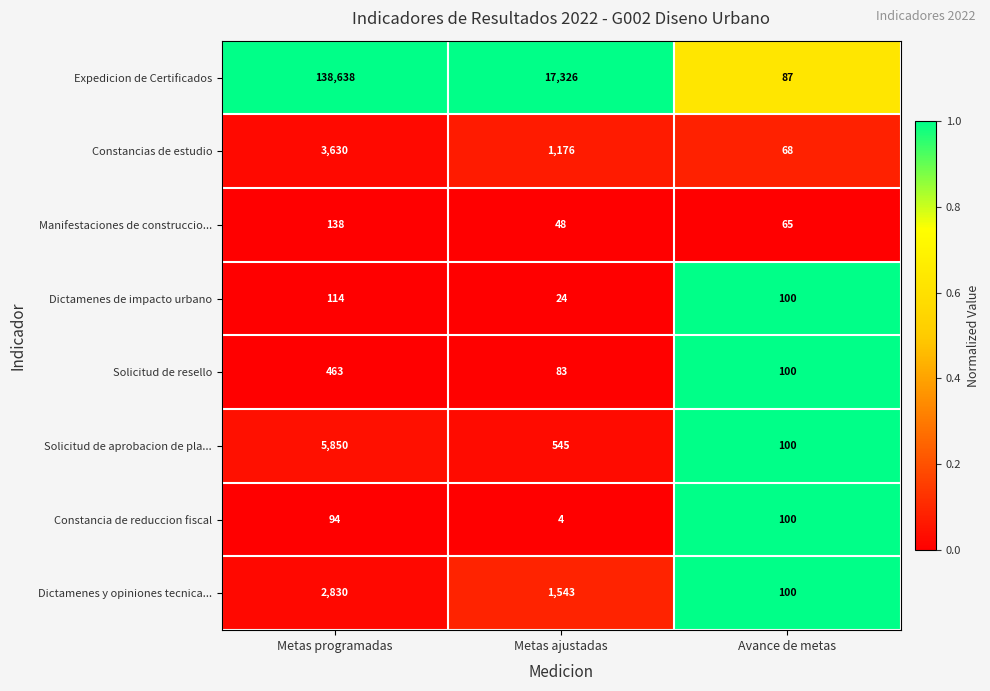

At which category is the sum across all series the highest?

Metas programadas